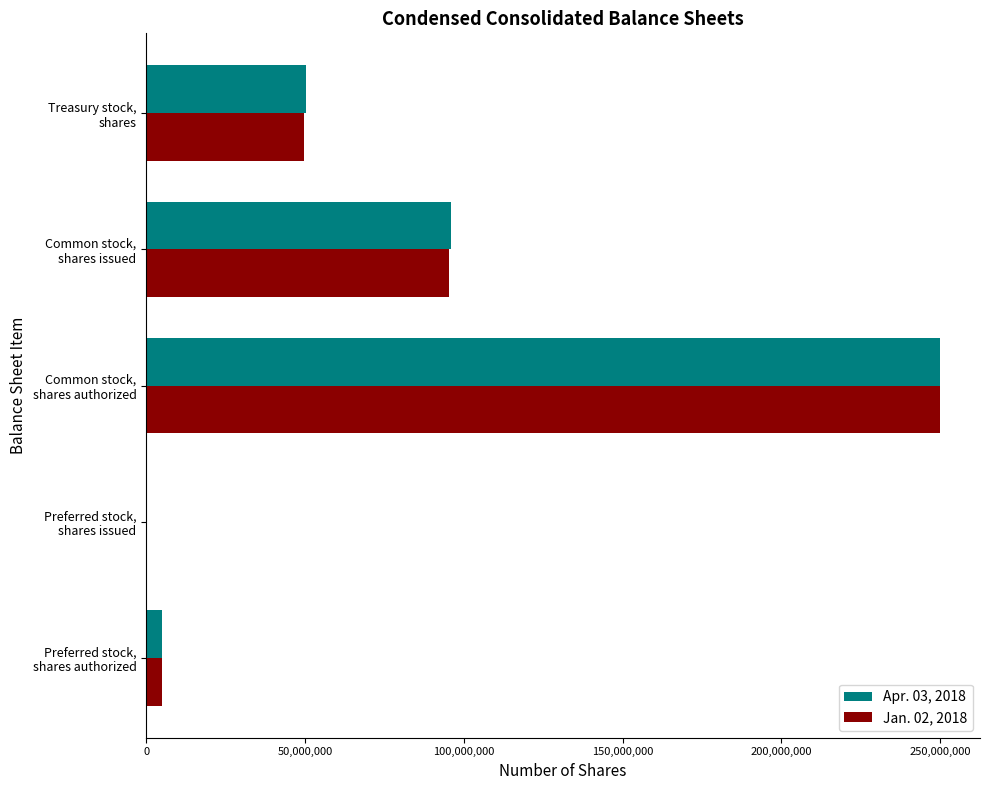

What are all the series names shown in the legend?

Apr. 03, 2018, Jan. 02, 2018